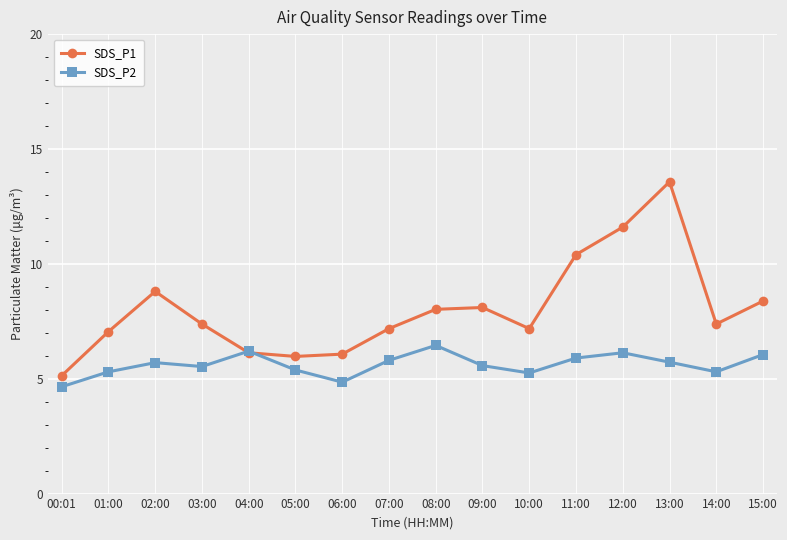

At which label is SDS_P1 closest to 9?

02:00